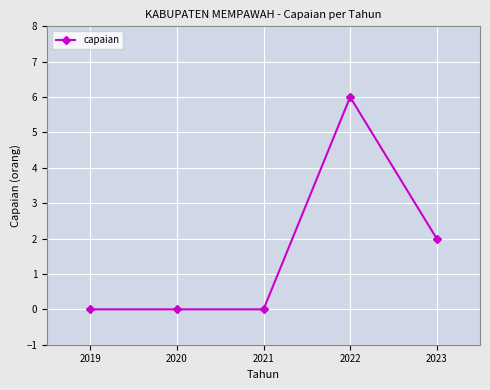

Count the number of categories in the chart.

5